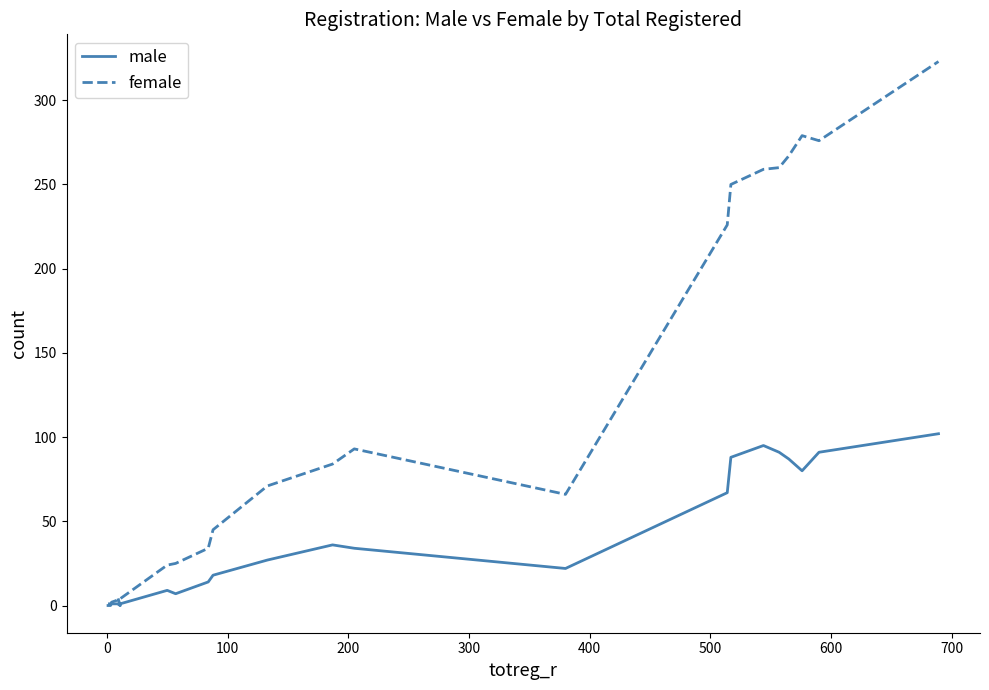

Rank the series by their average value, from highest to lowest.

female, male